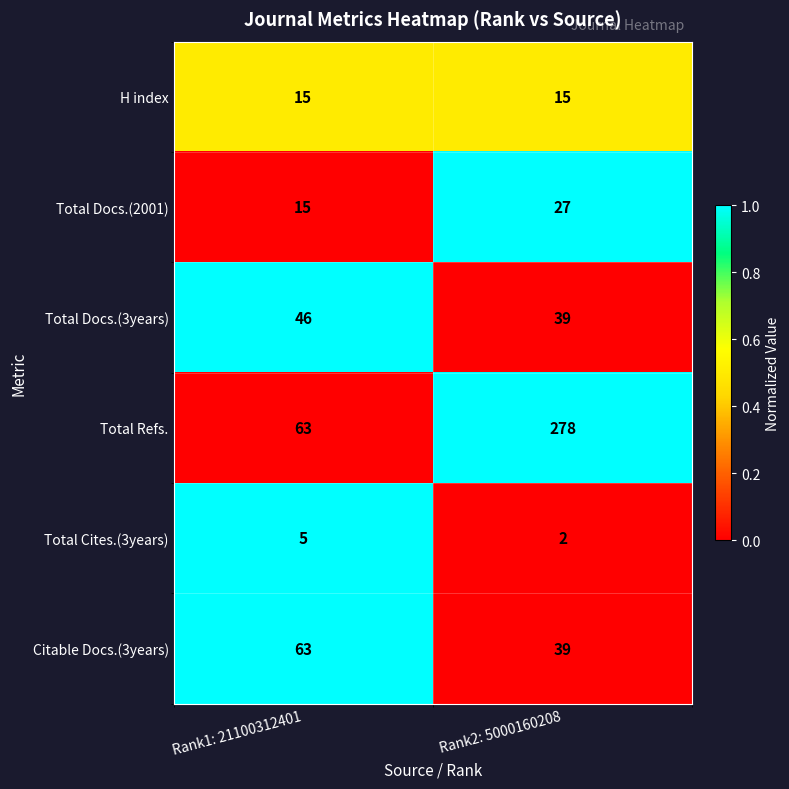

What is the sum of all Total Refs. values?

341